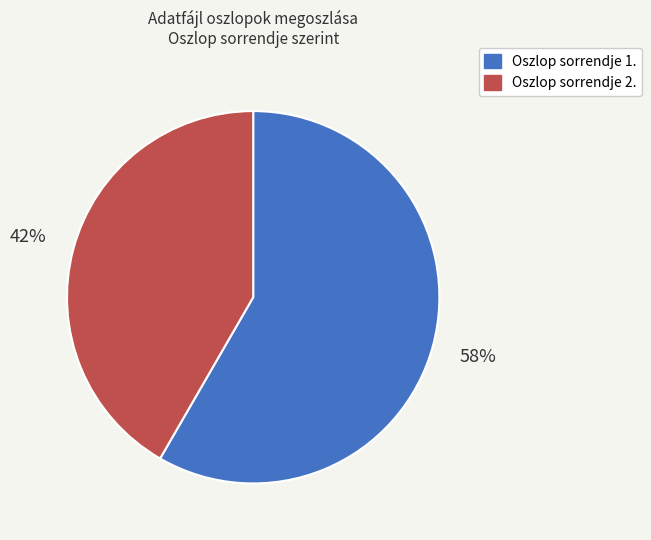

Which category has the smallest portion of the pie?

Oszlop sorrendje 2.